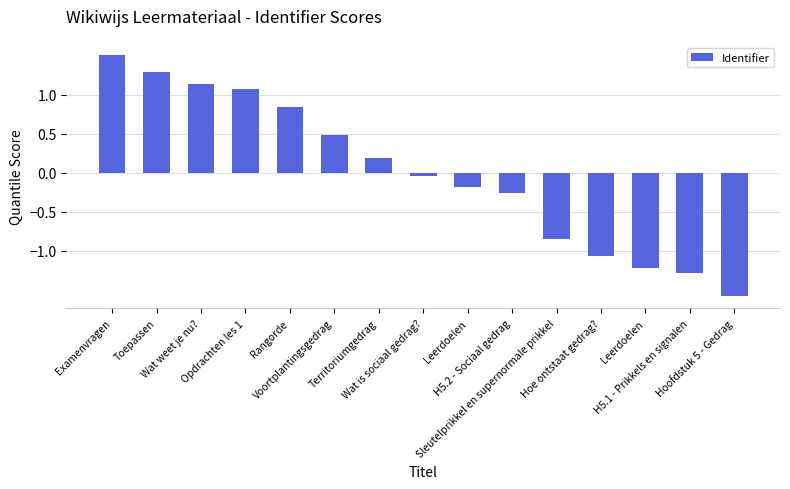

Does the chart contain any negative values?

Yes